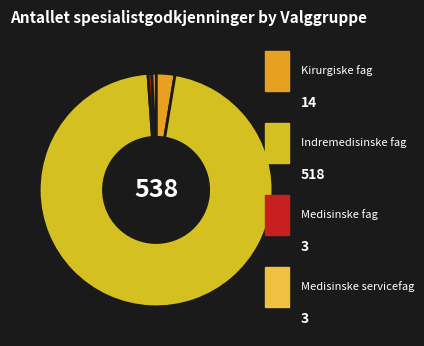

Which category has the smallest portion of the pie?

4: Medisinske fag